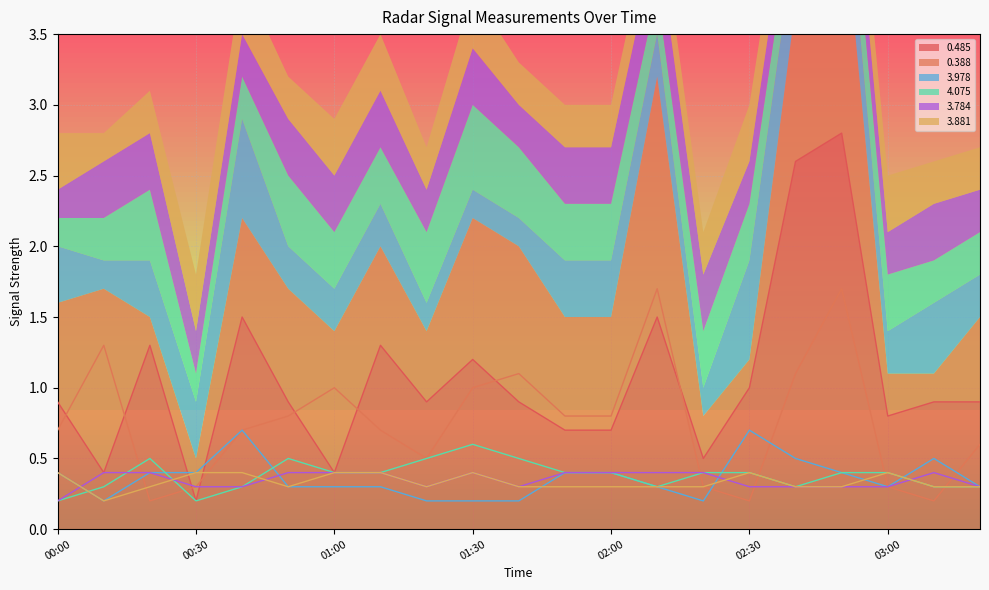

Which series has the largest range (max minus min)?

0.485